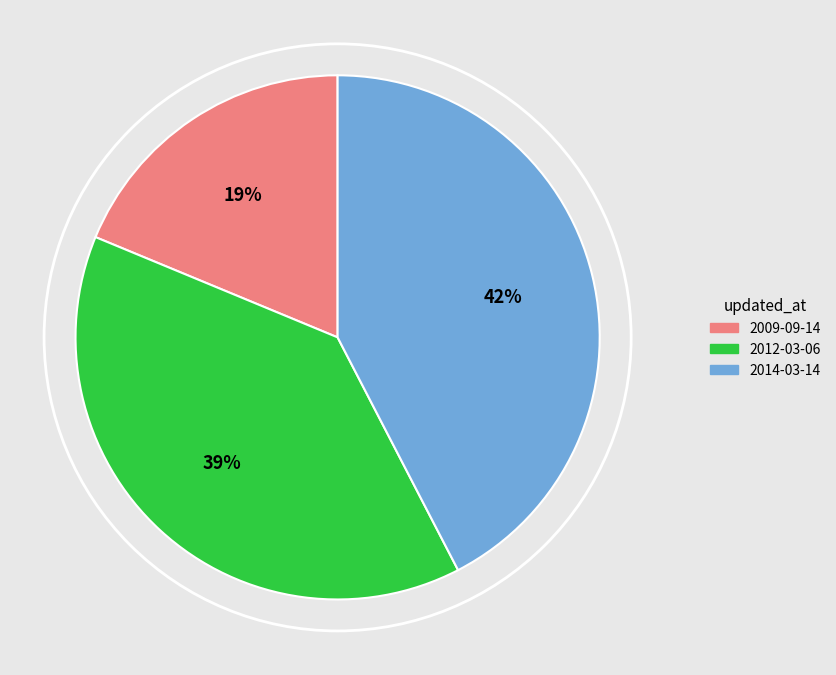

To the nearest percent, what is the average slice percentage?

33%